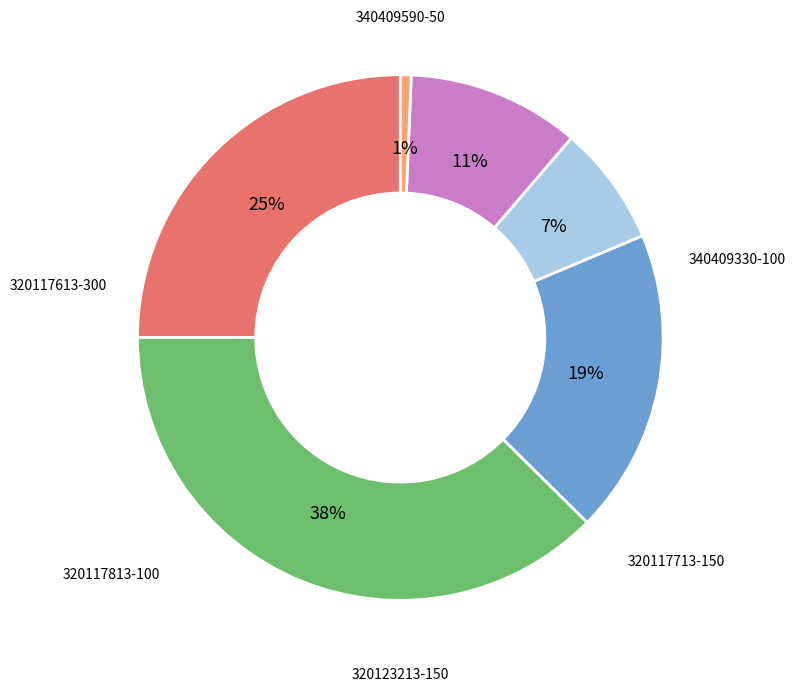

To the nearest percent, what is the average slice percentage?

17%